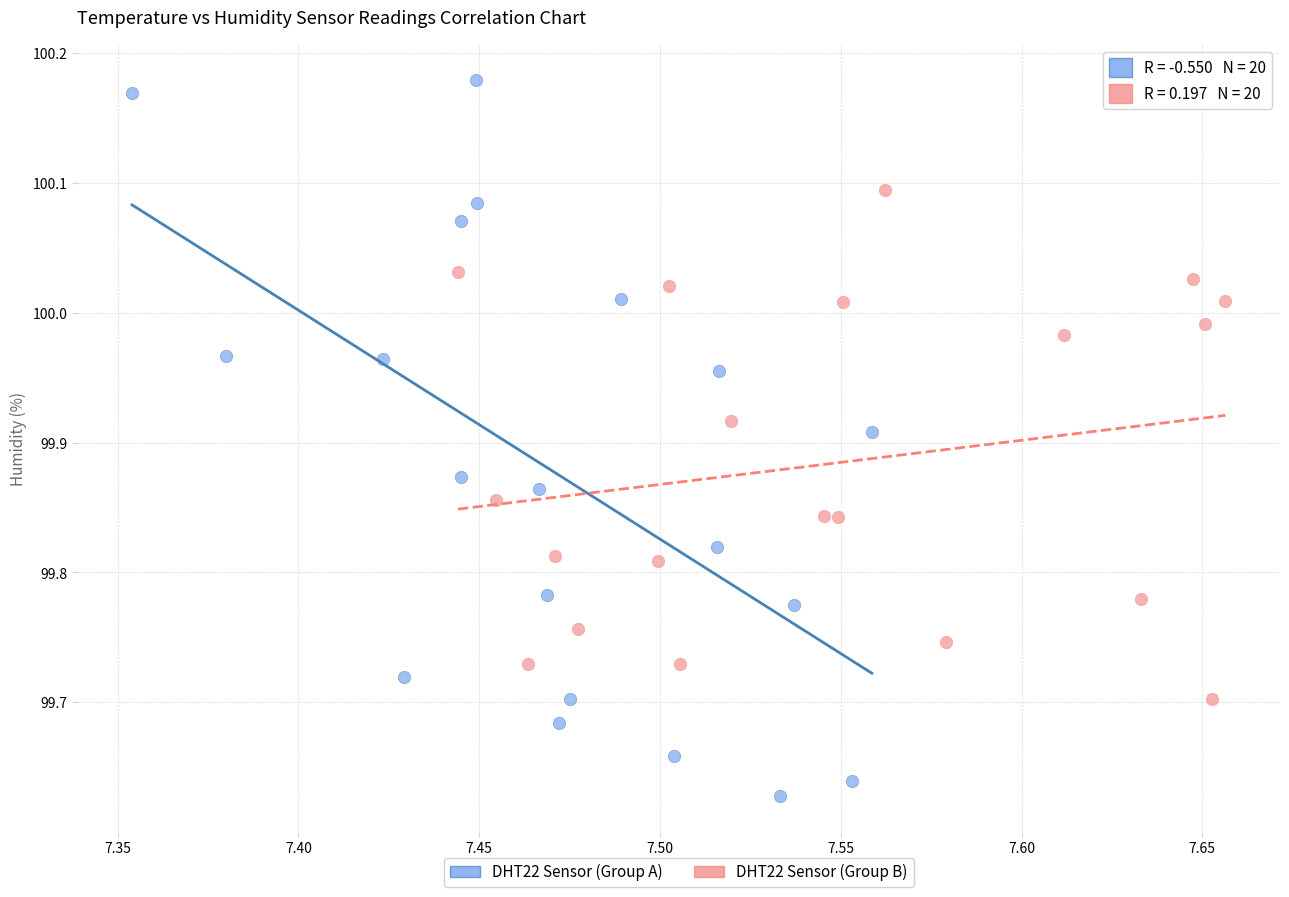

Which series contains the highest Y value?

DHT22 Sensor (Group A)